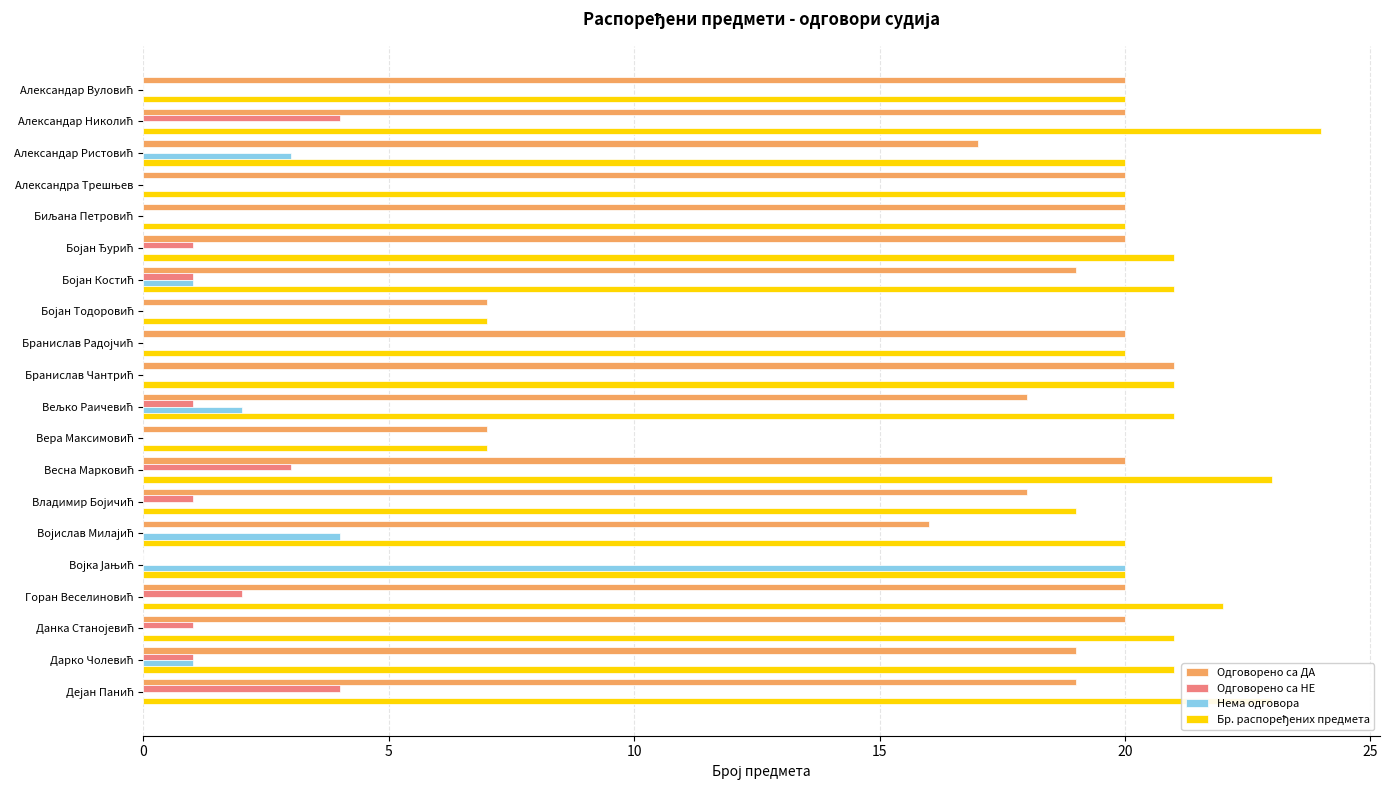

How many positive values does the Одговорено са ДА series have?

19